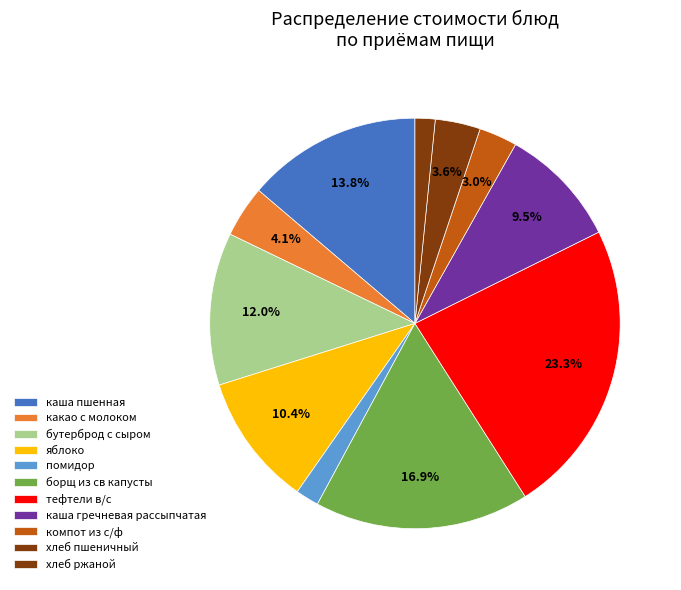

Count the number of slices in the pie.

11